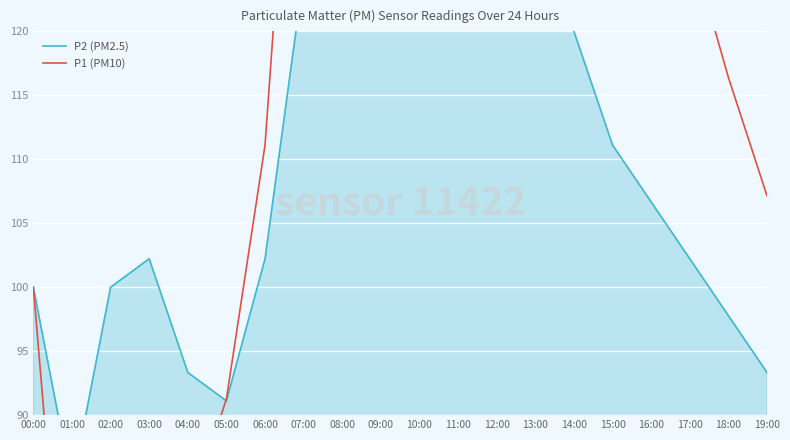

Reading right to left, what are all the values shown in this chart?

P2 (PM2.5): 93.3	97.8	102.2	106.7	111.1	120.0	128.9	137.8	146.7	160.0	151.1	137.8	124.4	102.2	91.1	93.3	102.2	100.0	84.4	100.0
P1 (PM10): 107.1	116.4	127.0	134.9	145.5	164.0	182.5	201.1	219.6	240.7	224.9	190.5	153.4	111.1	91.3	82.0	69.6	78.0	64.0	100.0